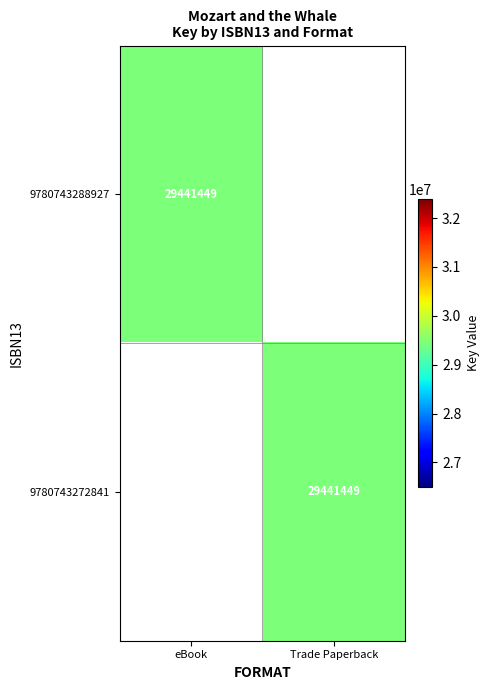

How many categories are shown in the chart?

2